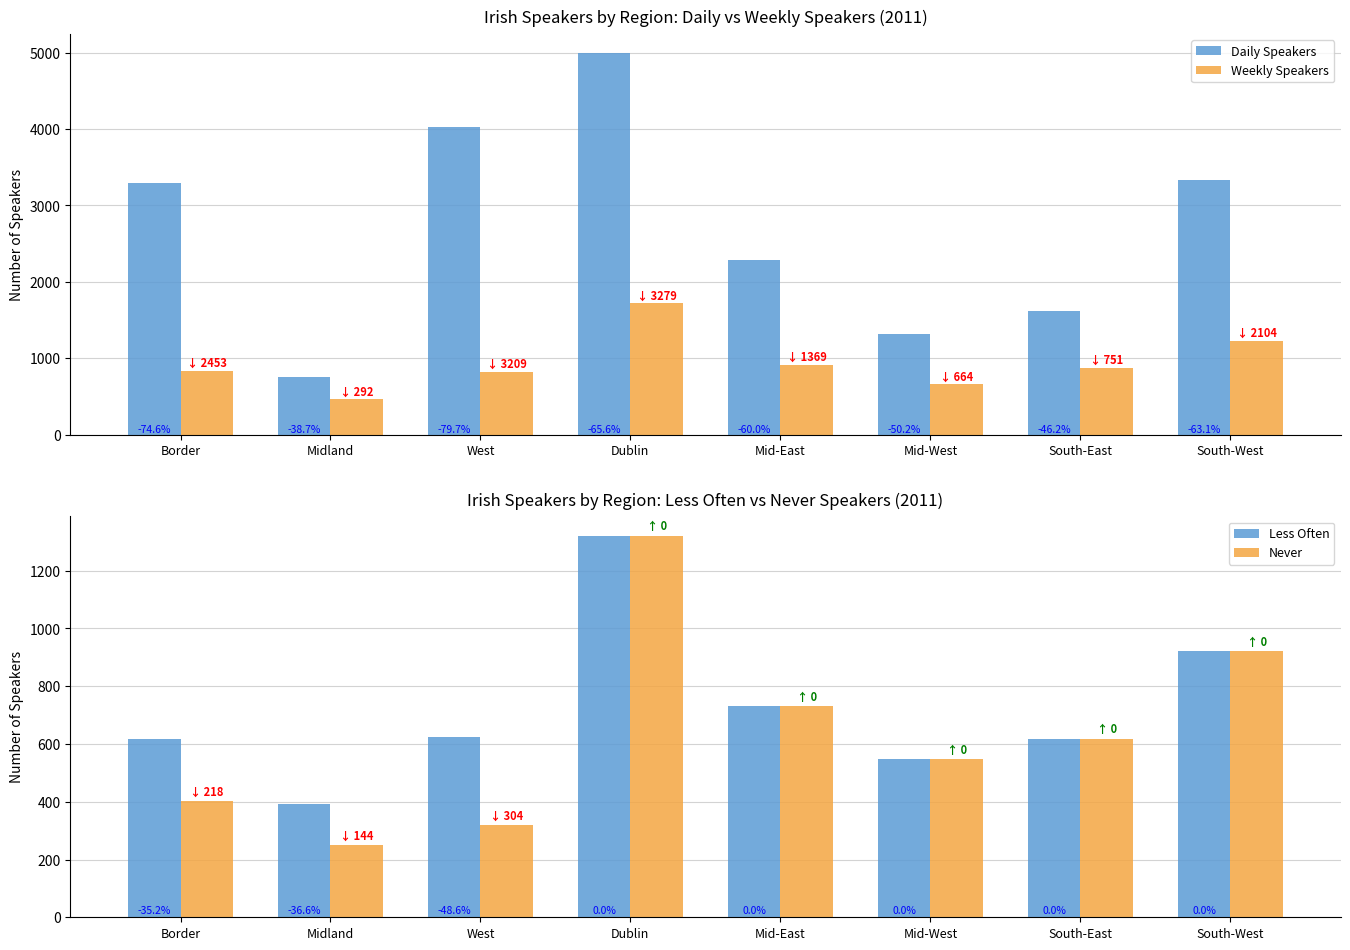

Rank the categories by Weekly Speakers value from highest to lowest.

Dublin, South-West, Mid-East, South-East, Border, West, Mid-West, Midland